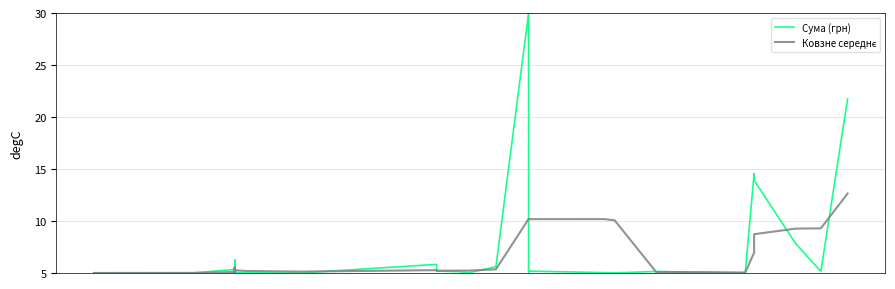

At how many categories does at least one series exceed 26?

1